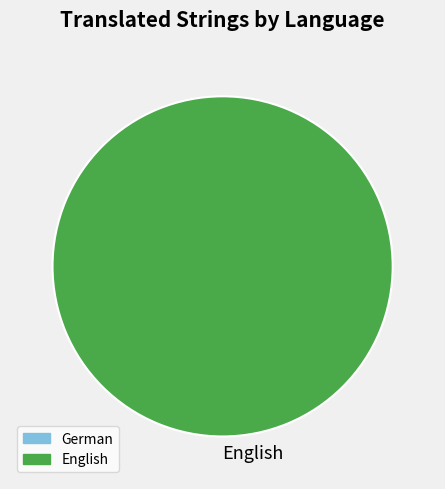

Rank the categories by value from highest to lowest.

English